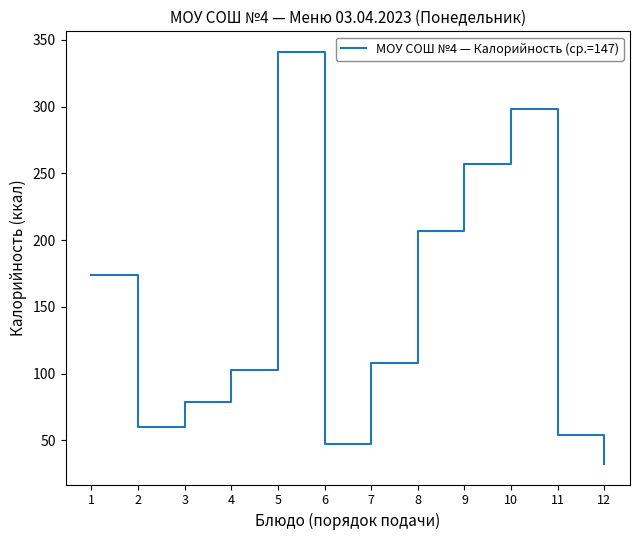

List the labels in order of value, smallest first.

12, 6, 11, 2, 3, 4, 7, 1, 8, 9, 10, 5